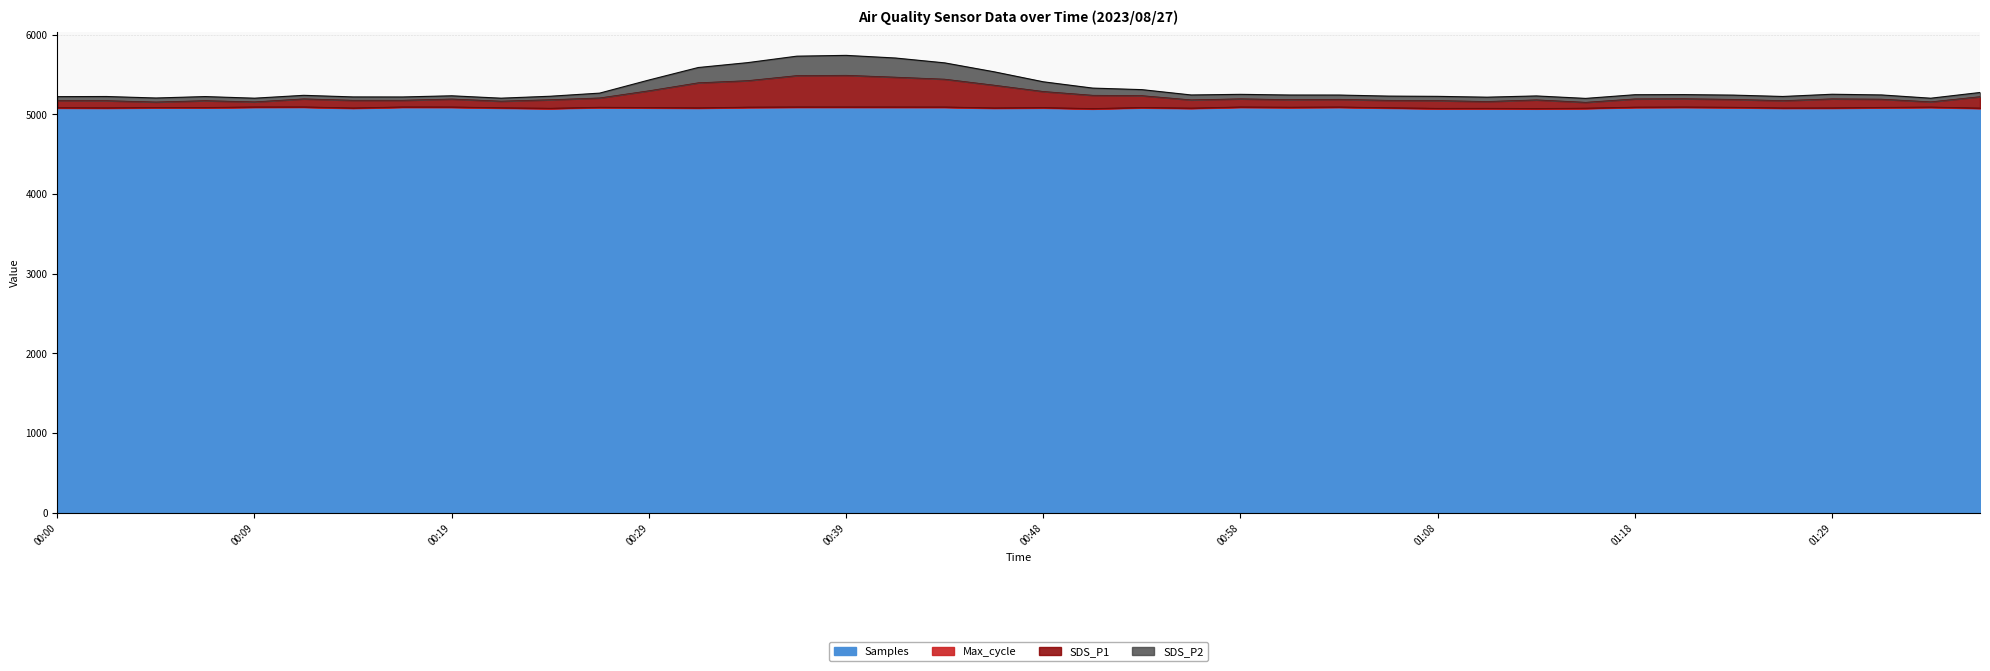

What position from the right is 01:21?

7